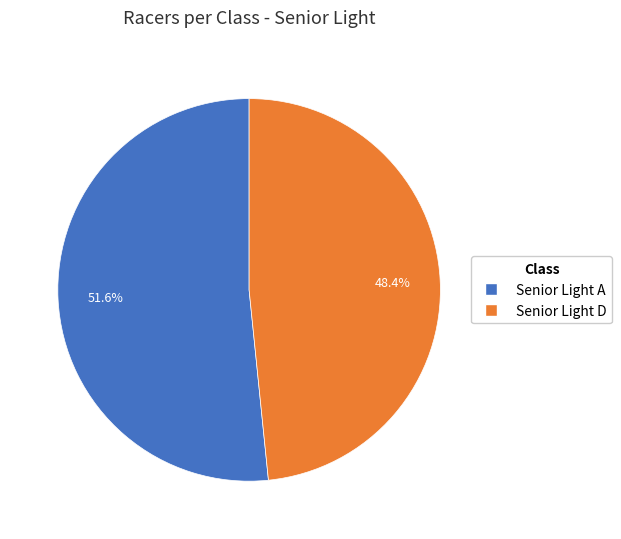

What percentage is the Senior Light D slice, to the nearest percent?

48%